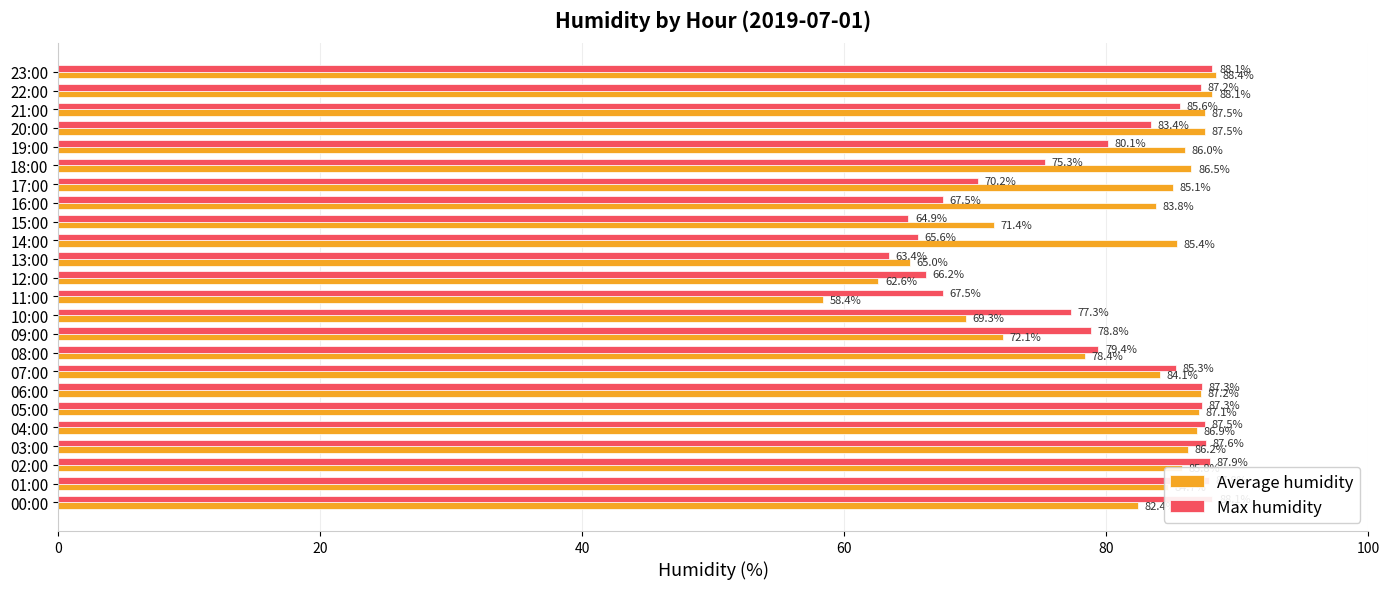

How many data points in Average humidity are above 85?

13